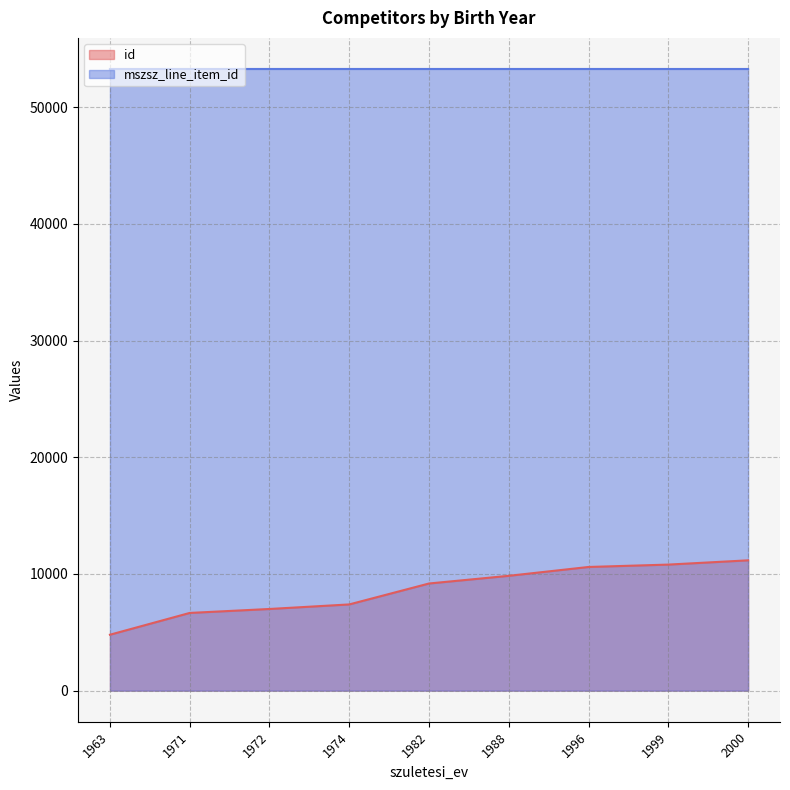

How many values in the mszsz_line_item_id series are below 53271?

8